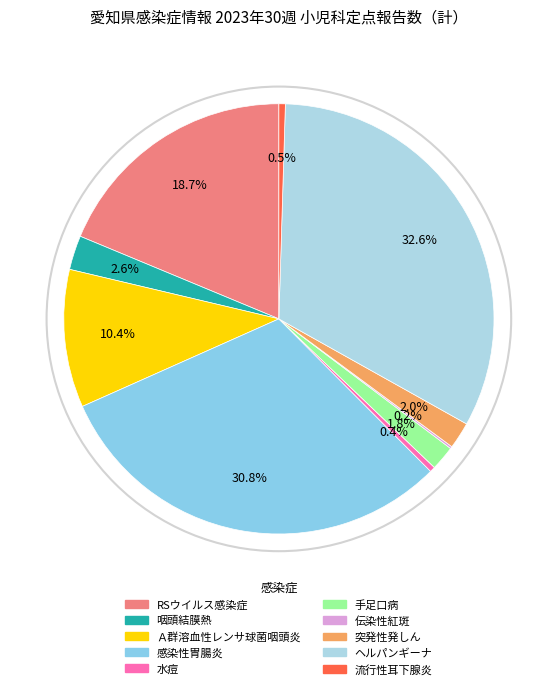

Rank the categories by value from lowest to highest.

伝染性紅斑, 水痘, 流行性耳下腺炎, 手足口病, 突発性発しん, 咽頭結膜熱, Ａ群溶血性レンサ球菌咽頭炎, RSウイルス感染症, 感染性胃腸炎, ヘルパンギーナ